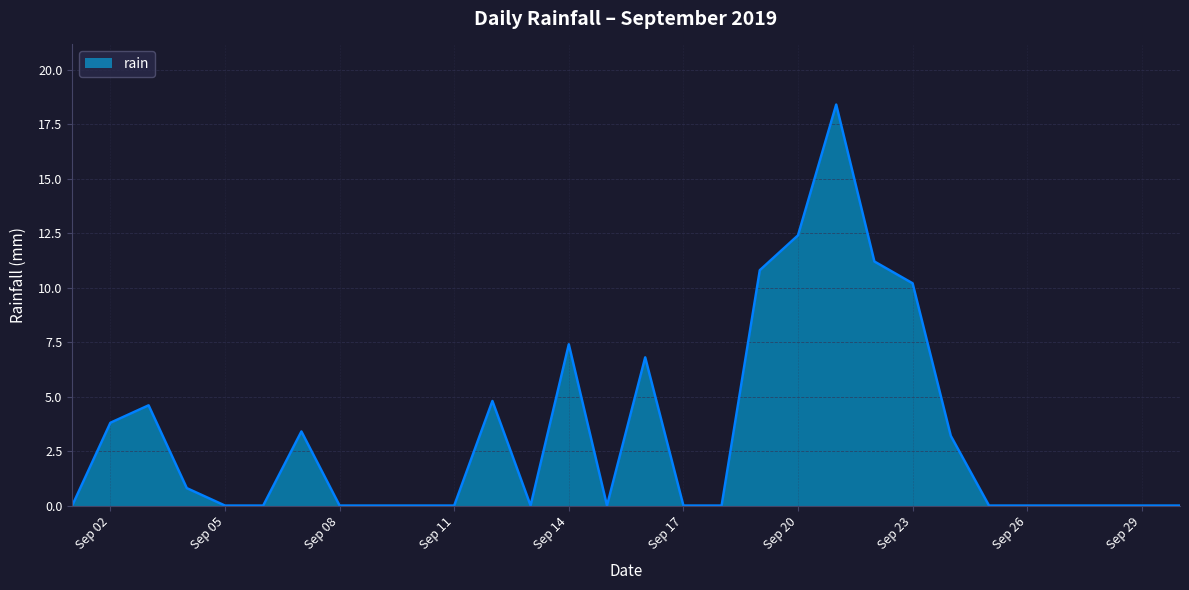

What is the maximum value shown in the chart?

18.4